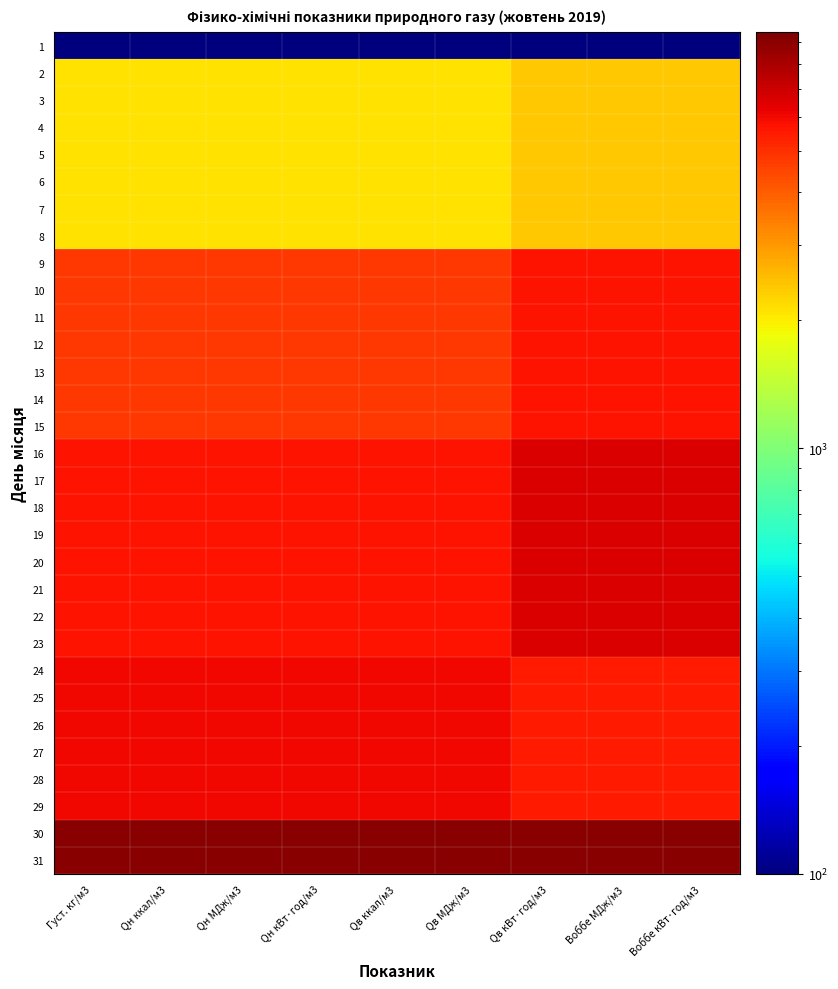

Reading right to left, transcribe all the data shown in this chart.

1: Воббе кВт·год/м3=100.0	Воббе МДж/м3=100.0	Qв кВт·год/м3=100.0	Qв МДж/м3=100.0	Qв ккал/м3=100.0	Qн кВт·год/м3=100.0	Qн МДж/м3=100.0	Qн ккал/м3=100.0	Густ. кг/м3=100.0
2: Воббе кВт·год/м3=2386.6	Воббе МДж/м3=2388.7	Qв кВт·год/м3=2388.7	Qв МДж/м3=2109.0	Qв ккал/м3=2105.7	Qн кВт·год/м3=2105.7	Qн МДж/м3=2104.5	Qн ккал/м3=2102.7	Густ. кг/м3=2102.7
3: Воббе кВт·год/м3=2386.6	Воббе МДж/м3=2388.7	Qв кВт·год/м3=2388.7	Qв МДж/м3=2109.0	Qв ккал/м3=2105.7	Qн кВт·год/м3=2105.7	Qн МДж/м3=2104.5	Qн ккал/м3=2102.7	Густ. кг/м3=2102.7
4: Воббе кВт·год/м3=2386.6	Воббе МДж/м3=2388.7	Qв кВт·год/м3=2388.7	Qв МДж/м3=2109.0	Qв ккал/м3=2105.7	Qн кВт·год/м3=2105.7	Qн МДж/м3=2104.5	Qн ккал/м3=2102.7	Густ. кг/м3=2102.7
5: Воббе кВт·год/м3=2386.6	Воббе МДж/м3=2388.7	Qв кВт·год/м3=2388.7	Qв МДж/м3=2109.0	Qв ккал/м3=2105.7	Qн кВт·год/м3=2105.7	Qн МДж/м3=2104.5	Qн ккал/м3=2102.7	Густ. кг/м3=2102.7
6: Воббе кВт·год/м3=2386.6	Воббе МДж/м3=2388.7	Qв кВт·год/м3=2388.7	Qв МДж/м3=2109.0	Qв ккал/м3=2105.7	Qн кВт·год/м3=2105.7	Qн МДж/м3=2104.5	Qн ккал/м3=2102.7	Густ. кг/м3=2102.7
7: Воббе кВт·год/м3=2386.6	Воббе МДж/м3=2388.7	Qв кВт·год/м3=2388.7	Qв МДж/м3=2109.0	Qв ккал/м3=2105.7	Qн кВт·год/м3=2105.7	Qн МДж/м3=2104.5	Qн ккал/м3=2102.7	Густ. кг/м3=2102.7
8: Воббе кВт·год/м3=2386.6	Воббе МДж/м3=2388.7	Qв кВт·год/м3=2388.7	Qв МДж/м3=2109.0	Qв ккал/м3=2105.7	Qн кВт·год/м3=2105.7	Qн МДж/м3=2104.5	Qн ккал/м3=2102.7	Густ. кг/м3=2102.7
9: Воббе кВт·год/м3=5772.6	Воббе МДж/м3=5772.9	Qв кВт·год/м3=5772.8	Qв МДж/м3=4769.7	Qв ккал/м3=4771.4	Qн кВт·год/м3=4771.4	Qн МДж/м3=4763.7	Qн ккал/м3=4761.2	Густ. кг/м3=4761.2
10: Воббе кВт·год/м3=5772.6	Воббе МДж/м3=5772.9	Qв кВт·год/м3=5772.8	Qв МДж/м3=4769.7	Qв ккал/м3=4771.4	Qн кВт·год/м3=4771.4	Qн МДж/м3=4763.7	Qн ккал/м3=4761.2	Густ. кг/м3=4761.2
11: Воббе кВт·год/м3=5772.6	Воббе МДж/м3=5772.9	Qв кВт·год/м3=5772.8	Qв МДж/м3=4769.7	Qв ккал/м3=4771.4	Qн кВт·год/м3=4771.4	Qн МДж/м3=4763.7	Qн ккал/м3=4761.2	Густ. кг/м3=4761.2
12: Воббе кВт·год/м3=5772.6	Воббе МДж/м3=5772.9	Qв кВт·год/м3=5772.8	Qв МДж/м3=4769.7	Qв ккал/м3=4771.4	Qн кВт·год/м3=4771.4	Qн МДж/м3=4763.7	Qн ккал/м3=4761.2	Густ. кг/м3=4761.2
13: Воббе кВт·год/м3=5772.6	Воббе МДж/м3=5772.9	Qв кВт·год/м3=5772.8	Qв МДж/м3=4769.7	Qв ккал/м3=4771.4	Qн кВт·год/м3=4771.4	Qн МДж/м3=4763.7	Qн ккал/м3=4761.2	Густ. кг/м3=4761.2
14: Воббе кВт·год/м3=5772.6	Воббе МДж/м3=5772.9	Qв кВт·год/м3=5772.8	Qв МДж/м3=4769.7	Qв ккал/м3=4771.4	Qн кВт·год/м3=4771.4	Qн МДж/м3=4763.7	Qн ккал/м3=4761.2	Густ. кг/м3=4761.2
15: Воббе кВт·год/м3=5772.6	Воббе МДж/м3=5772.9	Qв кВт·год/м3=5772.8	Qв МДж/м3=4769.7	Qв ккал/м3=4771.4	Qн кВт·год/м3=4771.4	Qн МДж/м3=4763.7	Qн ккал/м3=4761.2	Густ. кг/м3=4761.2
16: Воббе кВт·год/м3=6564.2	Воббе МДж/м3=6567.0	Qв кВт·год/м3=6567.0	Qв МДж/м3=5749.9	Qв ккал/м3=5751.8	Qн кВт·год/м3=5751.8	Qн МДж/м3=5740.1	Qн ккал/м3=5741.0	Густ. кг/м3=5741.0
17: Воббе кВт·год/м3=6564.2	Воббе МДж/м3=6567.0	Qв кВт·год/м3=6567.0	Qв МДж/м3=5749.9	Qв ккал/м3=5751.8	Qн кВт·год/м3=5751.8	Qн МДж/м3=5740.1	Qн ккал/м3=5741.0	Густ. кг/м3=5741.0
18: Воббе кВт·год/м3=6564.2	Воббе МДж/м3=6567.0	Qв кВт·год/м3=6567.0	Qв МДж/м3=5749.9	Qв ккал/м3=5751.8	Qн кВт·год/м3=5751.8	Qн МДж/м3=5740.1	Qн ккал/м3=5741.0	Густ. кг/м3=5741.0
19: Воббе кВт·год/м3=6564.2	Воббе МДж/м3=6567.0	Qв кВт·год/м3=6567.0	Qв МДж/м3=5749.9	Qв ккал/м3=5751.8	Qн кВт·год/м3=5751.8	Qн МДж/м3=5740.1	Qн ккал/м3=5741.0	Густ. кг/м3=5741.0
20: Воббе кВт·год/м3=6564.2	Воббе МДж/м3=6567.0	Qв кВт·год/м3=6567.0	Qв МДж/м3=5749.9	Qв ккал/м3=5751.8	Qн кВт·год/м3=5751.8	Qн МДж/м3=5740.1	Qн ккал/м3=5741.0	Густ. кг/м3=5741.0
21: Воббе кВт·год/м3=6564.2	Воббе МДж/м3=6567.0	Qв кВт·год/м3=6567.0	Qв МДж/м3=5749.9	Qв ккал/м3=5751.8	Qн кВт·год/м3=5751.8	Qн МДж/м3=5740.1	Qн ккал/м3=5741.0	Густ. кг/м3=5741.0
22: Воббе кВт·год/м3=6564.2	Воббе МДж/м3=6567.0	Qв кВт·год/м3=6567.0	Qв МДж/м3=5749.9	Qв ккал/м3=5751.8	Qн кВт·год/м3=5751.8	Qн МДж/м3=5740.1	Qн ккал/м3=5741.0	Густ. кг/м3=5741.0
23: Воббе кВт·год/м3=6564.2	Воббе МДж/м3=6567.0	Qв кВт·год/м3=6567.0	Qв МДж/м3=5749.9	Qв ккал/м3=5751.8	Qн кВт·год/м3=5751.8	Qн МДж/м3=5740.1	Qн ккал/м3=5741.0	Густ. кг/м3=5741.0
24: Воббе кВт·год/м3=5508.8	Воббе МДж/м3=5508.1	Qв кВт·год/м3=5508.1	Qв МДж/м3=6051.5	Qв ккал/м3=6051.1	Qн кВт·год/м3=6051.1	Qн МДж/м3=6056.0	Qн ккал/м3=6055.3	Густ. кг/м3=6055.3
25: Воббе кВт·год/м3=5508.8	Воббе МДж/м3=5508.1	Qв кВт·год/м3=5508.1	Qв МДж/м3=6051.5	Qв ккал/м3=6051.1	Qн кВт·год/м3=6051.1	Qн МДж/м3=6056.0	Qн ккал/м3=6055.3	Густ. кг/м3=6055.3
26: Воббе кВт·год/м3=5508.8	Воббе МДж/м3=5508.1	Qв кВт·год/м3=5508.1	Qв МДж/м3=6051.5	Qв ккал/м3=6051.1	Qн кВт·год/м3=6051.1	Qн МДж/м3=6056.0	Qн ккал/м3=6055.3	Густ. кг/м3=6055.3
27: Воббе кВт·год/м3=5508.8	Воббе МДж/м3=5508.1	Qв кВт·год/м3=5508.1	Qв МДж/м3=6051.5	Qв ккал/м3=6051.1	Qн кВт·год/м3=6051.1	Qн МДж/м3=6056.0	Qн ккал/м3=6055.3	Густ. кг/м3=6055.3
28: Воббе кВт·год/м3=5508.8	Воббе МДж/м3=5508.1	Qв кВт·год/м3=5508.1	Qв МДж/м3=6051.5	Qв ккал/м3=6051.1	Qн кВт·год/м3=6051.1	Qн МДж/м3=6056.0	Qн ккал/м3=6055.3	Густ. кг/м3=6055.3
29: Воббе кВт·год/м3=5508.8	Воббе МДж/м3=5508.1	Qв кВт·год/м3=5508.1	Qв МДж/м3=6051.5	Qв ккал/м3=6051.1	Qн кВт·год/м3=6051.1	Qн МДж/м3=6056.0	Qн ккал/м3=6055.3	Густ. кг/м3=6055.3
30: Воббе кВт·год/м3=9100.0	Воббе МДж/м3=9100.0	Qв кВт·год/м3=9100.0	Qв МДж/м3=9100.0	Qв ккал/м3=9100.0	Qн кВт·год/м3=9100.0	Qн МДж/м3=9100.0	Qн ккал/м3=9100.0	Густ. кг/м3=9100.0
31: Воббе кВт·год/м3=9100.0	Воббе МДж/м3=9100.0	Qв кВт·год/м3=9100.0	Qв МДж/м3=9100.0	Qв ккал/м3=9100.0	Qн кВт·год/м3=9100.0	Qн МДж/м3=9100.0	Qн ккал/м3=9100.0	Густ. кг/м3=9100.0